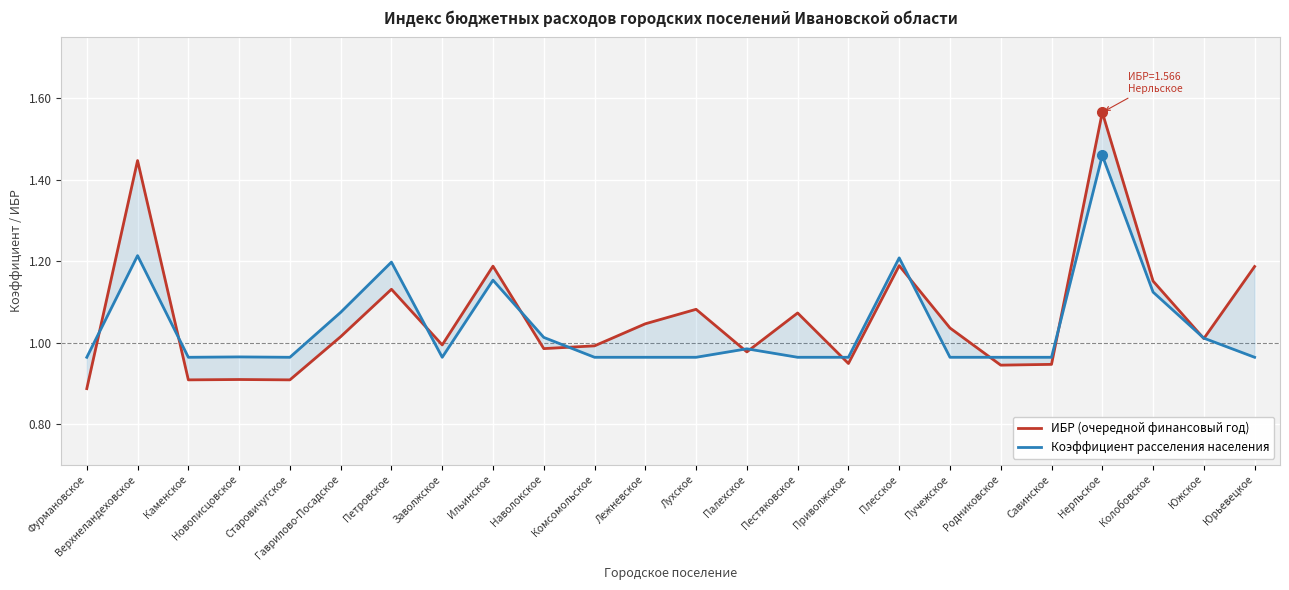

What are all the series names shown in the legend?

ИБР (очередной финансовый год), Коэффициент расселения населения